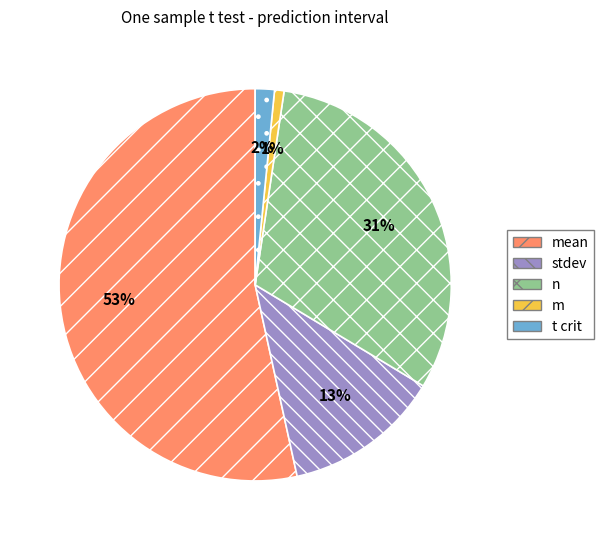

To the nearest percent, what is the average slice percentage?

20%